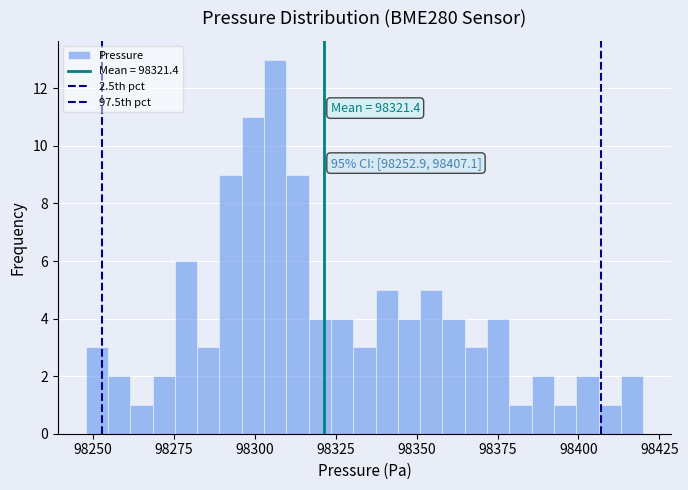

Around what value on the x-axis is the tallest bar? Give the approximate position of its centre, as read against the axis.

98305